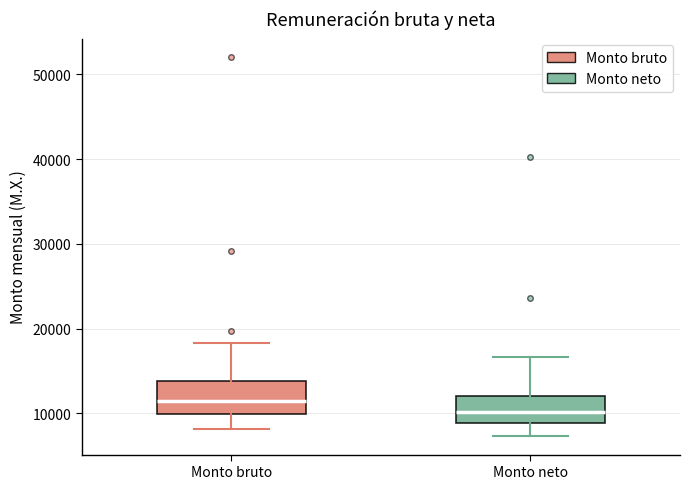

Reading left to right, transcribe this box plot: for each box, give where its median line is, the range the box spans, and where its two whiskers end, as read against the y-axis. The values are not printed on the chart, so give them approximately, as read against the axis.

Monto bruto: median 11000, box 10000 to 14000, whiskers 8000 to 18000
Monto neto: median 10000, box 9000 to 12000, whiskers 7000 to 17000